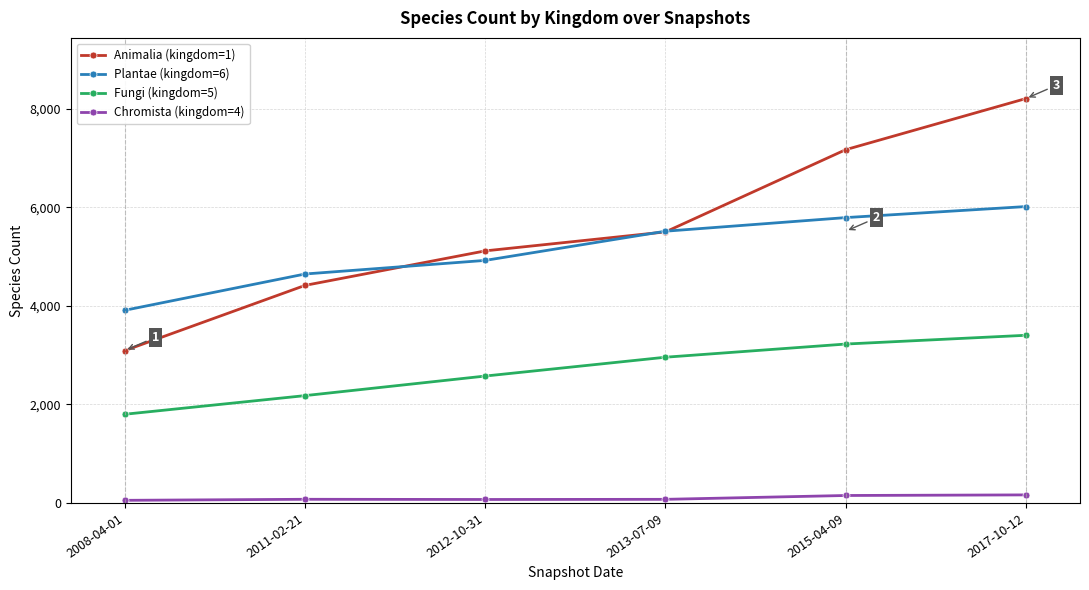

List the series in order of their peak value, highest first.

Animalia (kingdom=1), Plantae (kingdom=6), Fungi (kingdom=5), Chromista (kingdom=4)